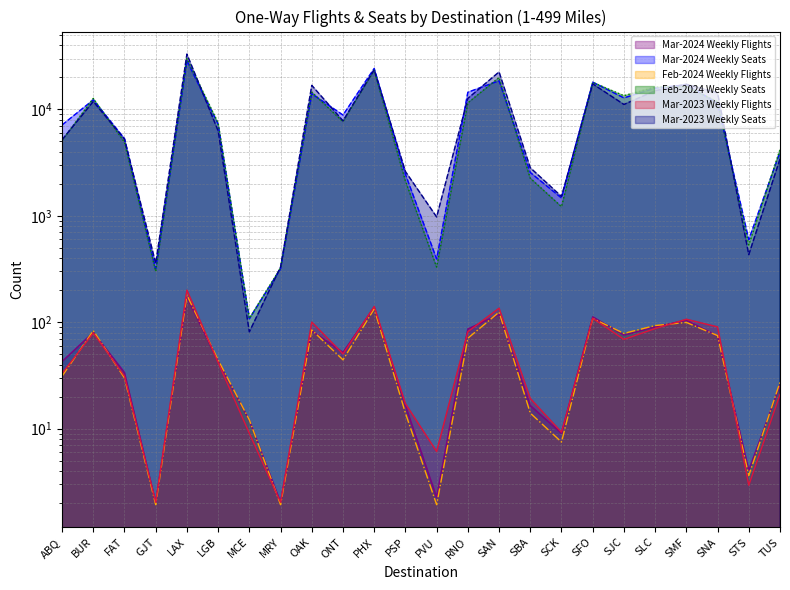

True or false: Mar-2023 Weekly Flights and Mar-2023 Weekly Seats intersect in this chart.

False